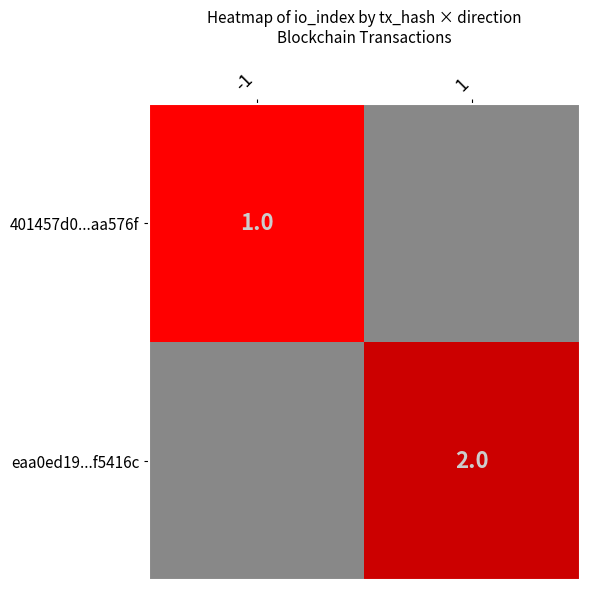

The value of 401457d0...aa576f at -1 is 2. True or false?

False